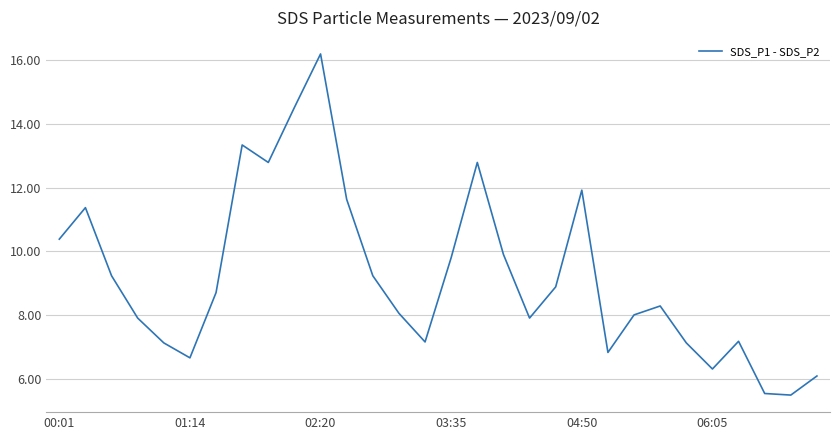

Does the chart have visible grid lines?

Yes